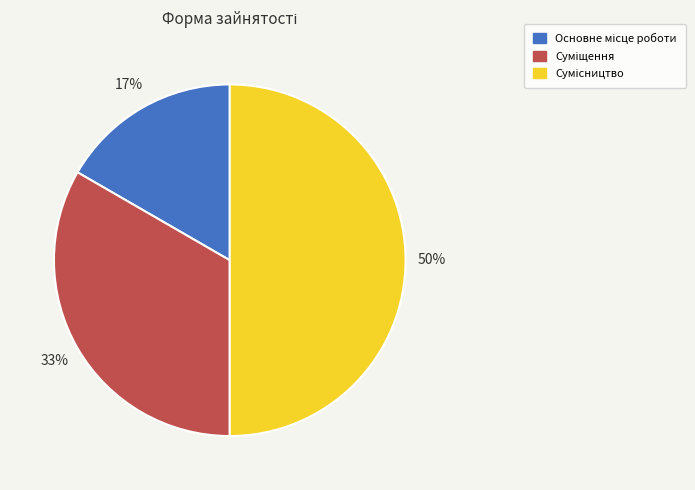

To the nearest percent, what is the difference between the largest and smallest slice percentages?

33%